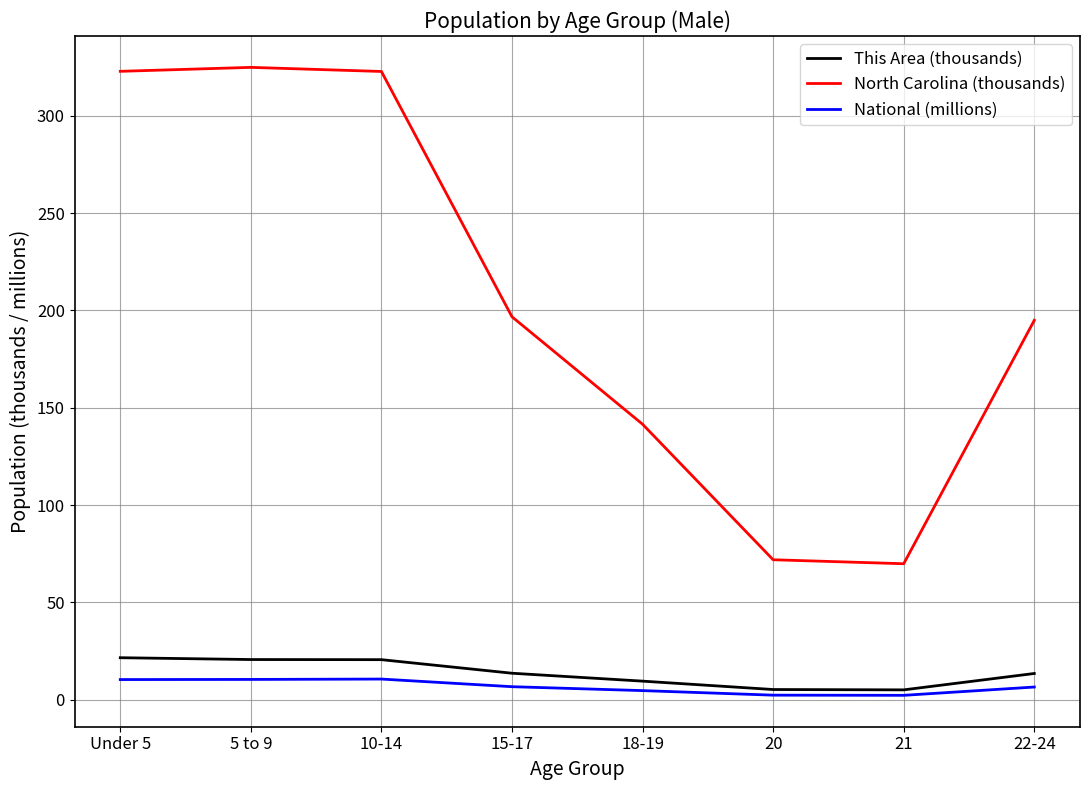

True or false: North Carolina (thousands) and National (millions) cross at least once.

False